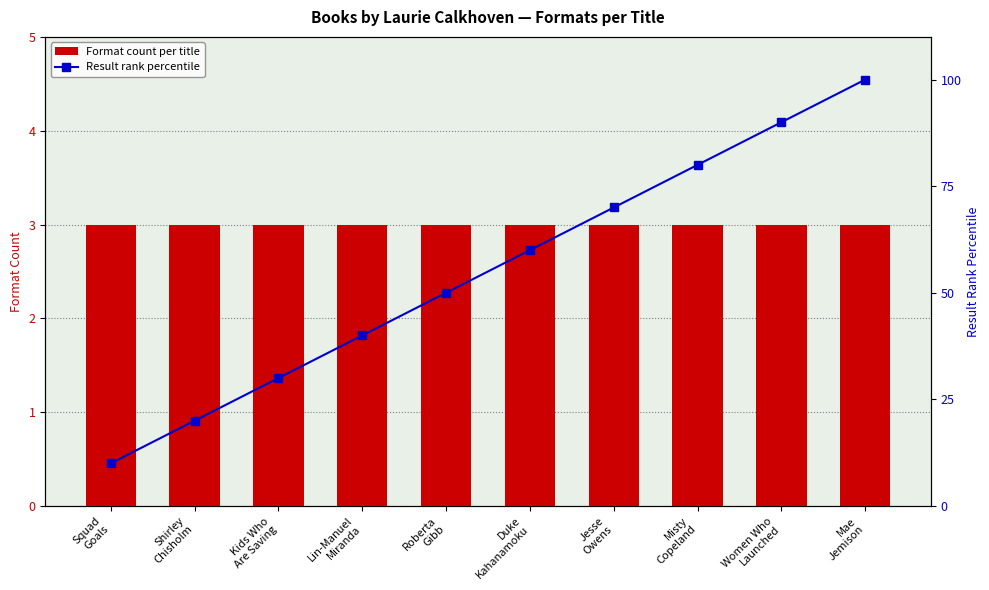

What is the spread (max minus min) of values at Squad
Goals?

7